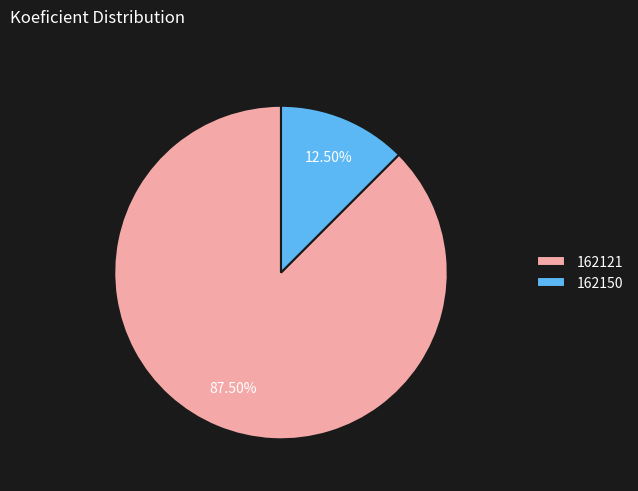

Which has a higher value, 162121 or 162150?

162121